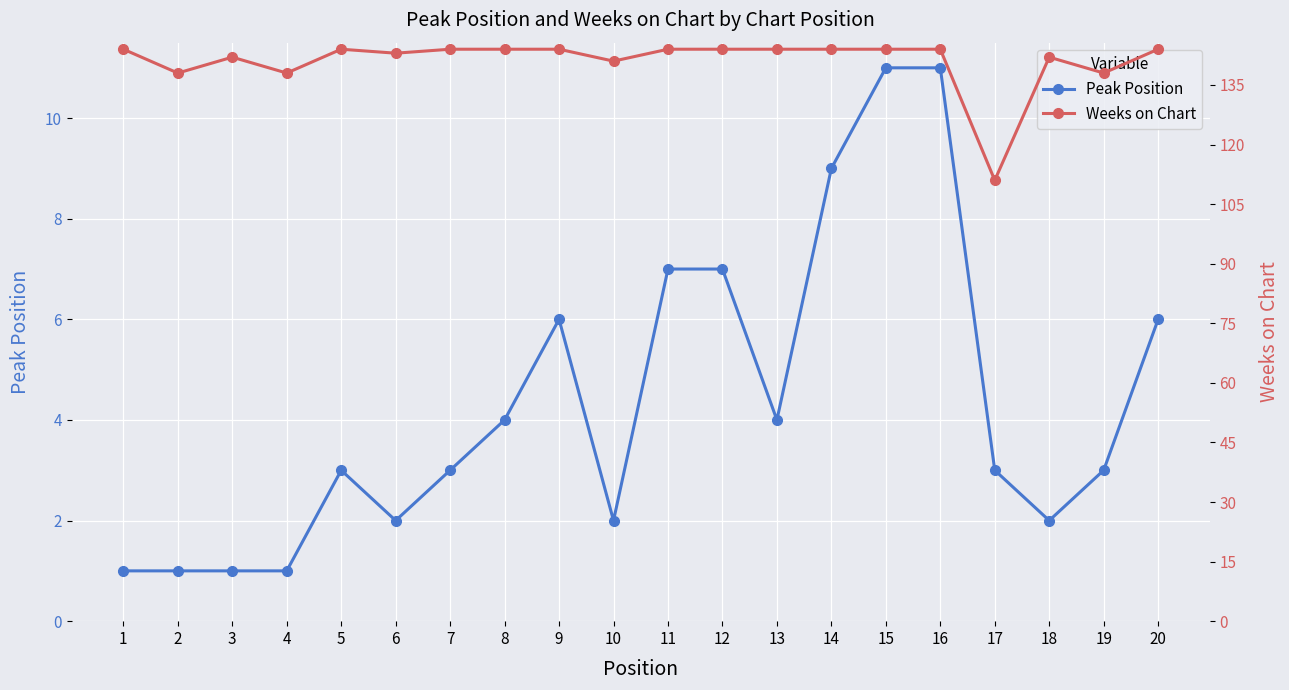

Reading left to right, transcribe all the data shown in this chart.

Peak Position: 1=1	2=1	3=1	4=1	5=3	6=2	7=3	8=4	9=6	10=2	11=7	12=7	13=4	14=9	15=11	16=11	17=3	18=2	19=3	20=6
Weeks on Chart: 1=144	2=138	3=142	4=138	5=144	6=143	7=144	8=144	9=144	10=141	11=144	12=144	13=144	14=144	15=144	16=144	17=111	18=142	19=138	20=144